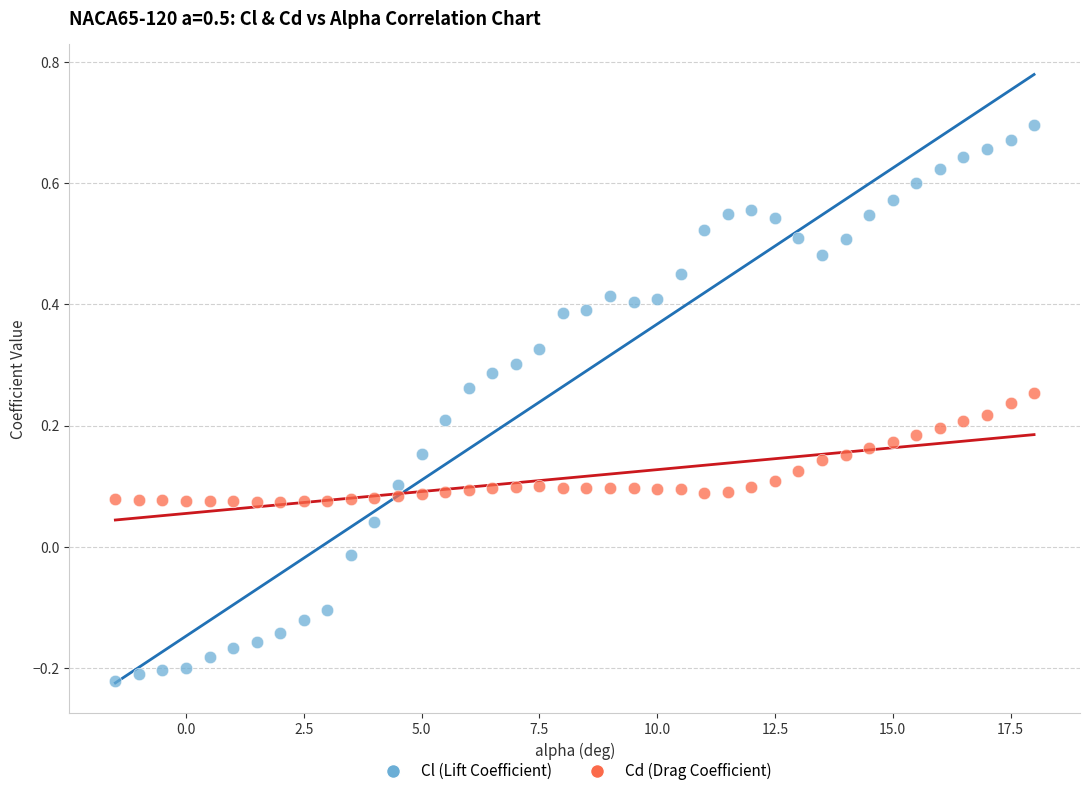

Which series contains the highest Y value?

Cl (Lift Coefficient)